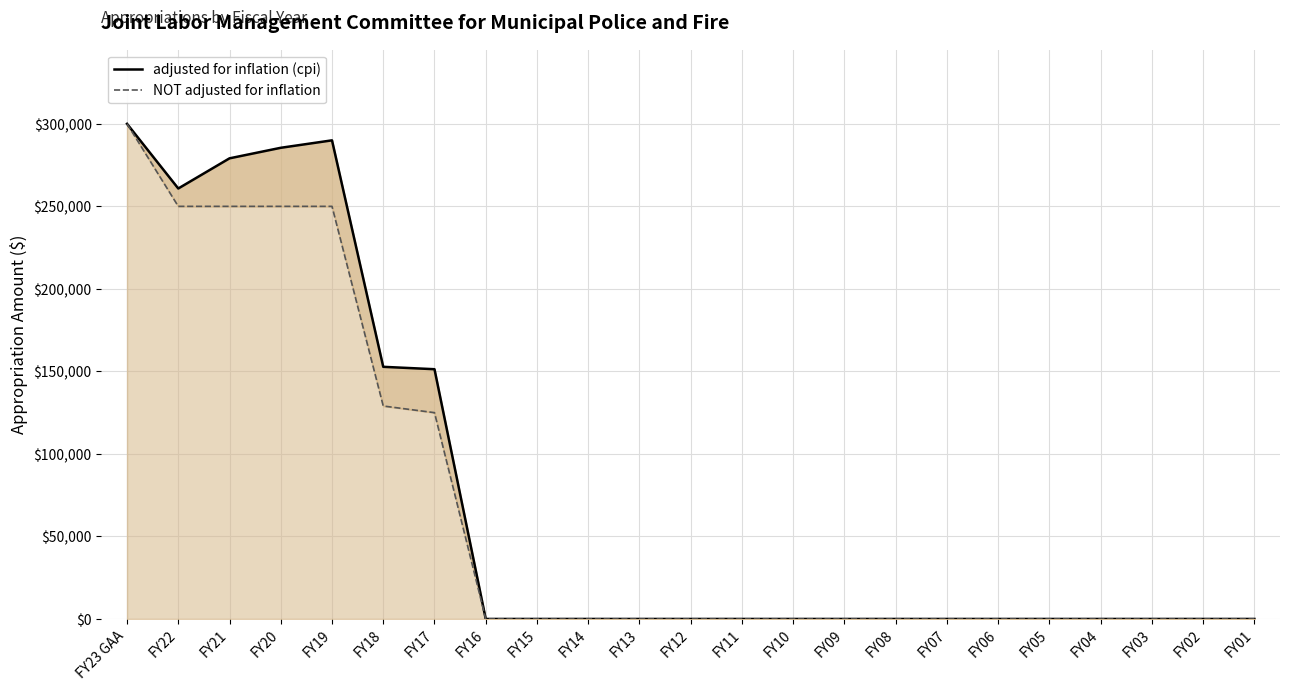

What is the sum of the NOT adjusted for inflation values at FY06 and FY20?

250000